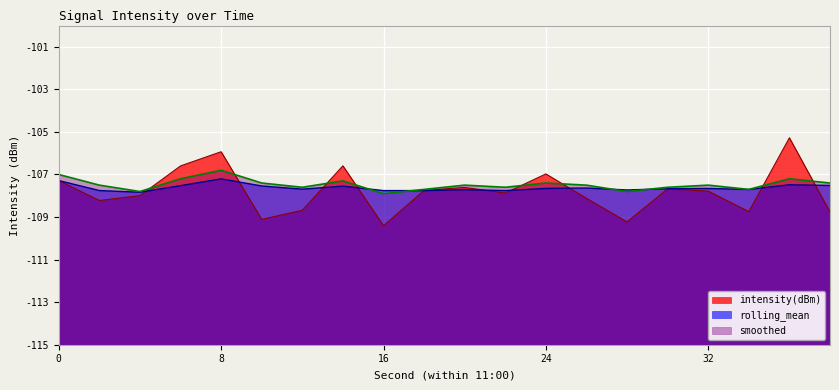

What is the smallest value displayed?

-109.4